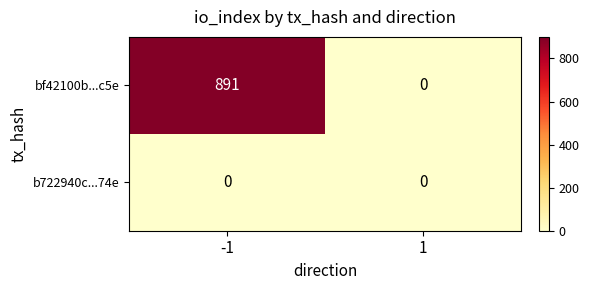

Reading left to right, transcribe all the data shown in this chart.

bf42100b...c5e: 891	0
b722940c...74e: 0	0